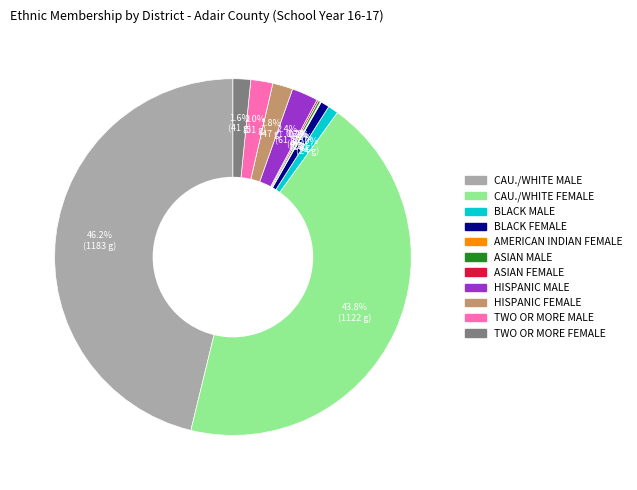

Is there a majority slice in this chart?

No